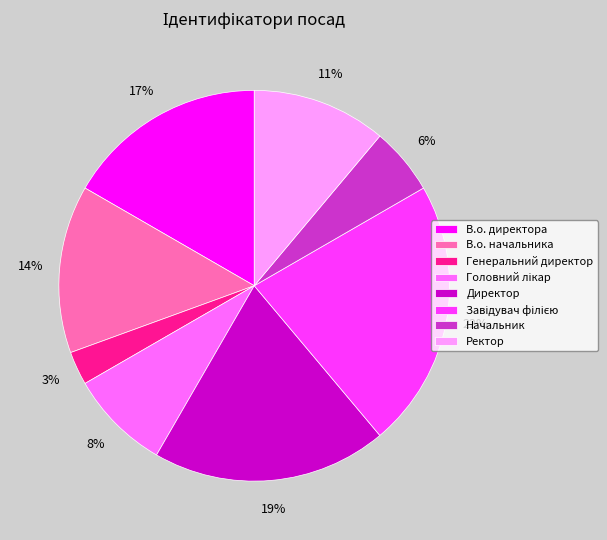

Which category has the smallest portion of the pie?

Генеральний директор